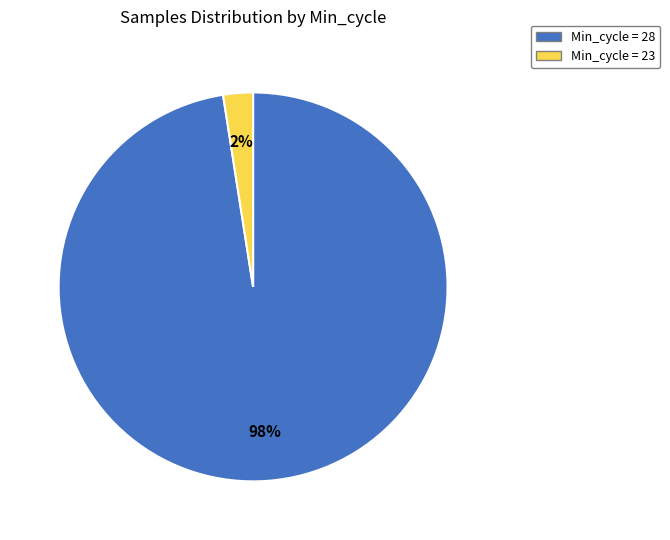

How many slices are in this pie chart?

2